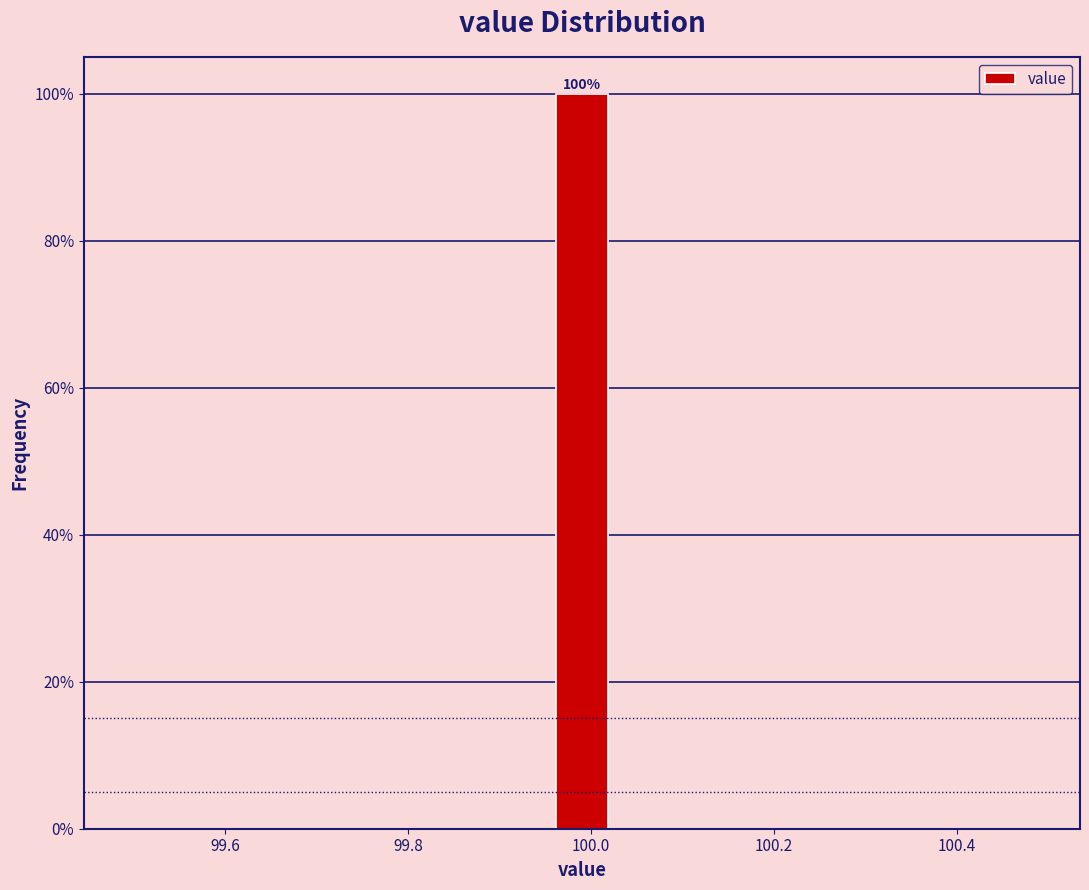

Around what value on the x-axis is the tallest bar? Give the approximate position of its centre, as read against the axis.

100.00